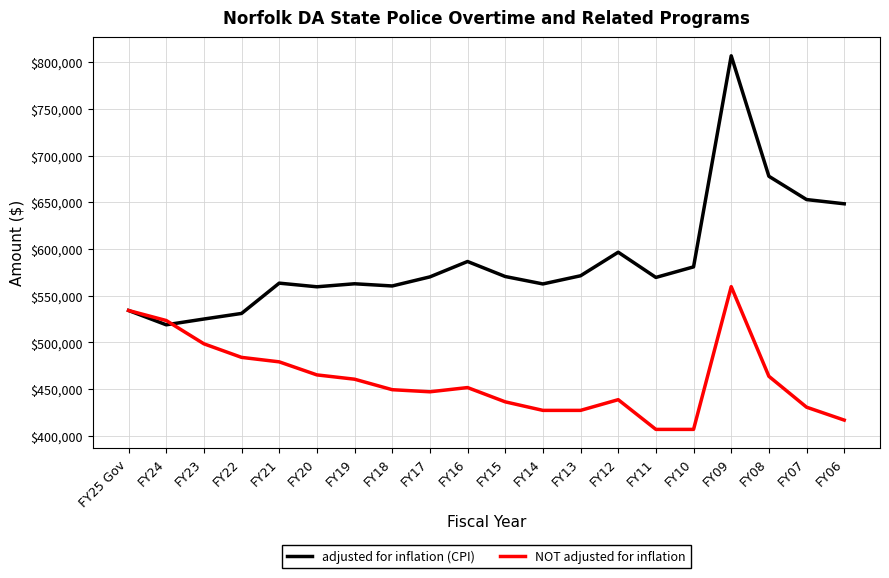

At how many categories does at least one series exceed 726424?

1